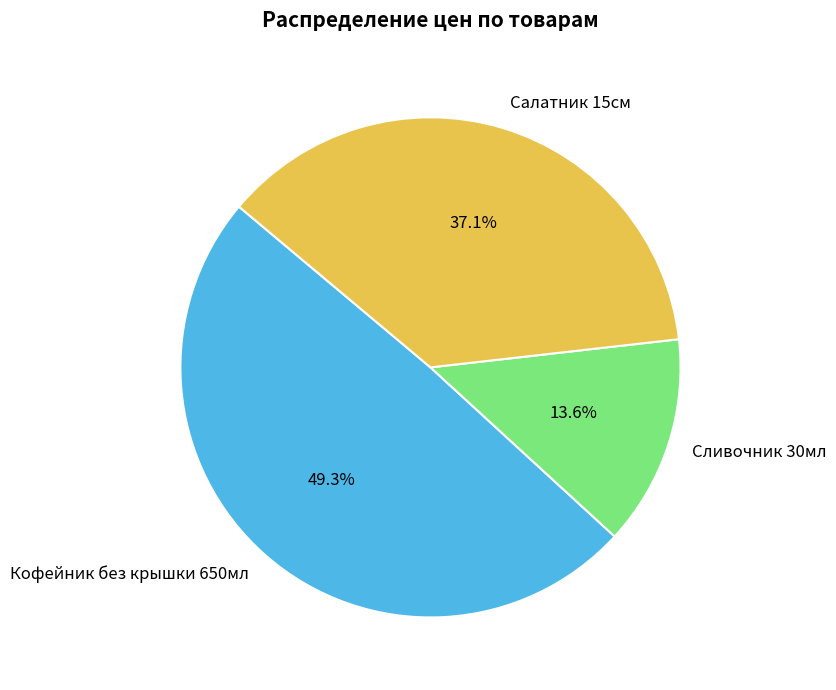

Rank the categories by value from highest to lowest.

Кофейник без крышки 650мл, Салатник 15см, Сливочник 30мл